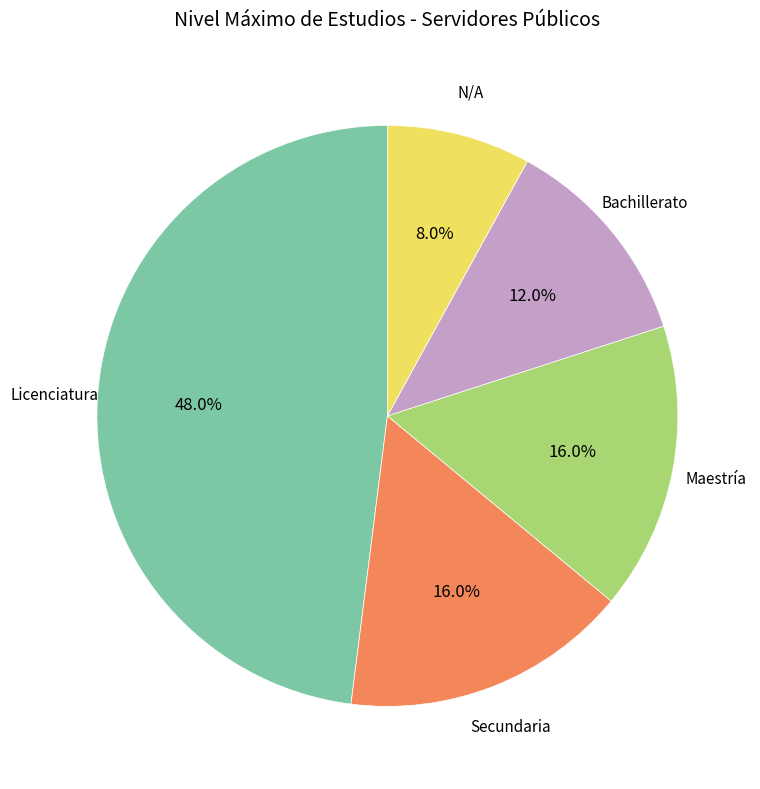

Is there a majority slice in this chart?

No